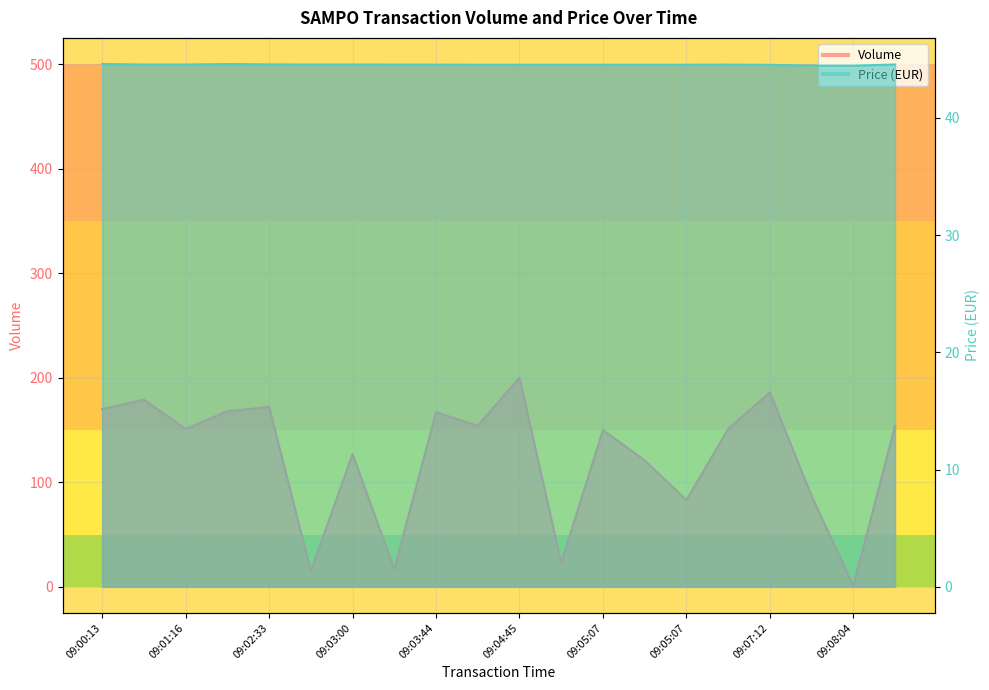

At which label is Volume closest to 100?

09:07:49